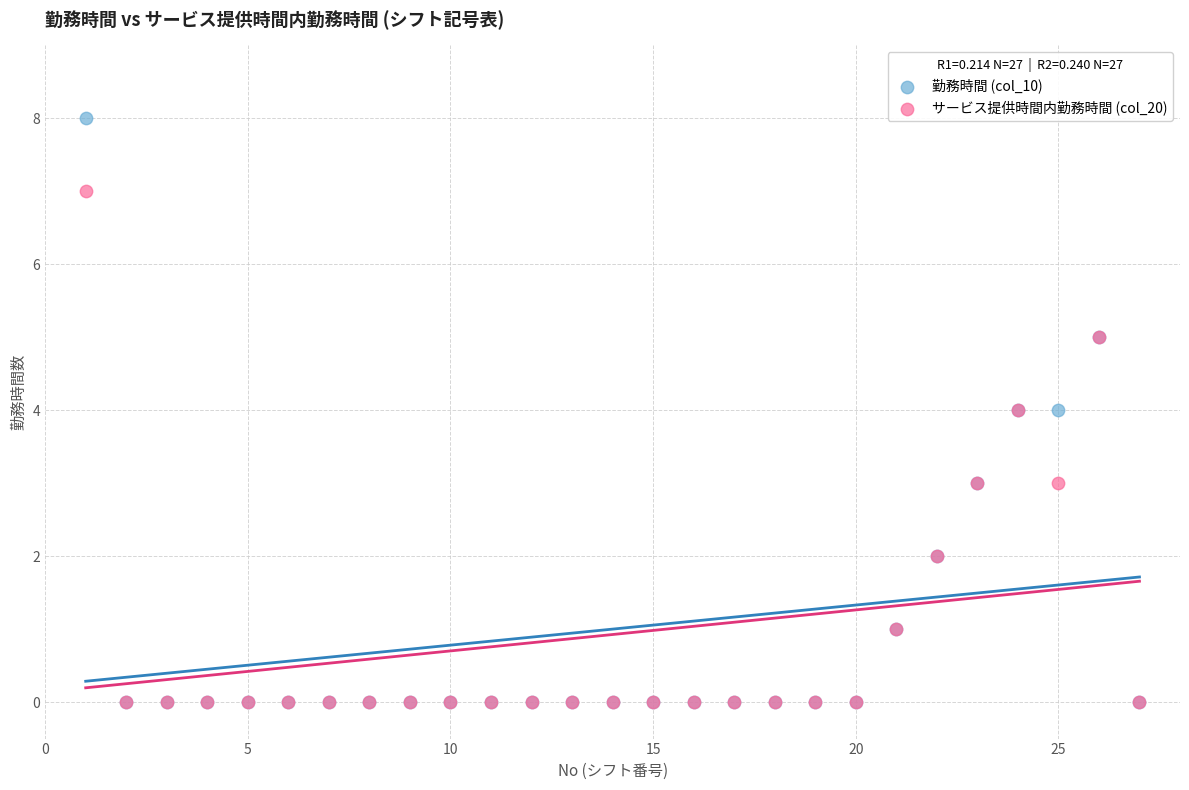

What are all the series names shown in the legend?

勤務時間 (col_10), サービス提供時間内勤務時間 (col_20)